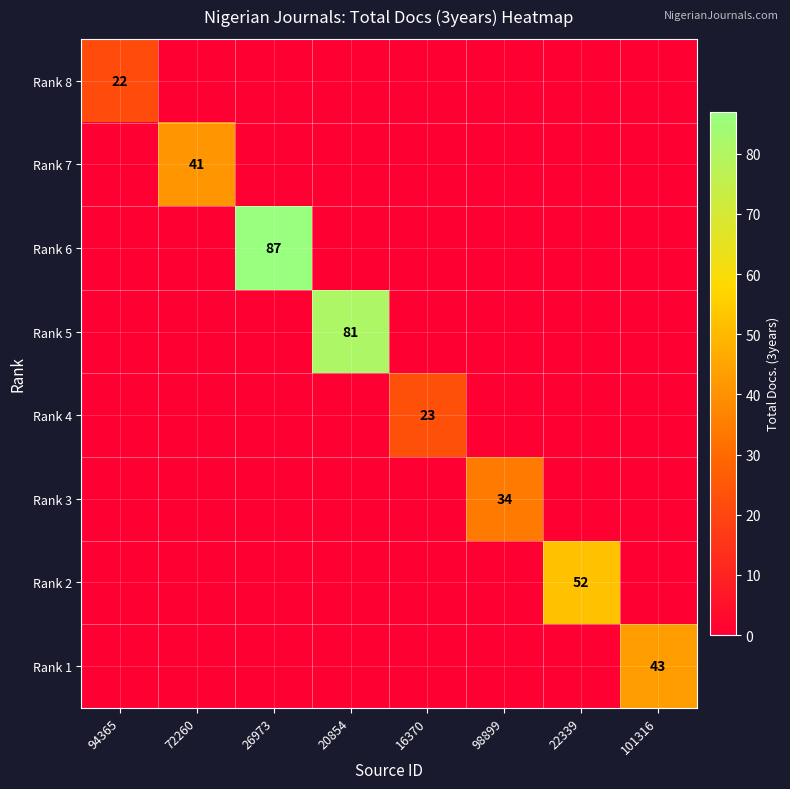

The Rank 3 series shows 47 at 98899. True or false?

False